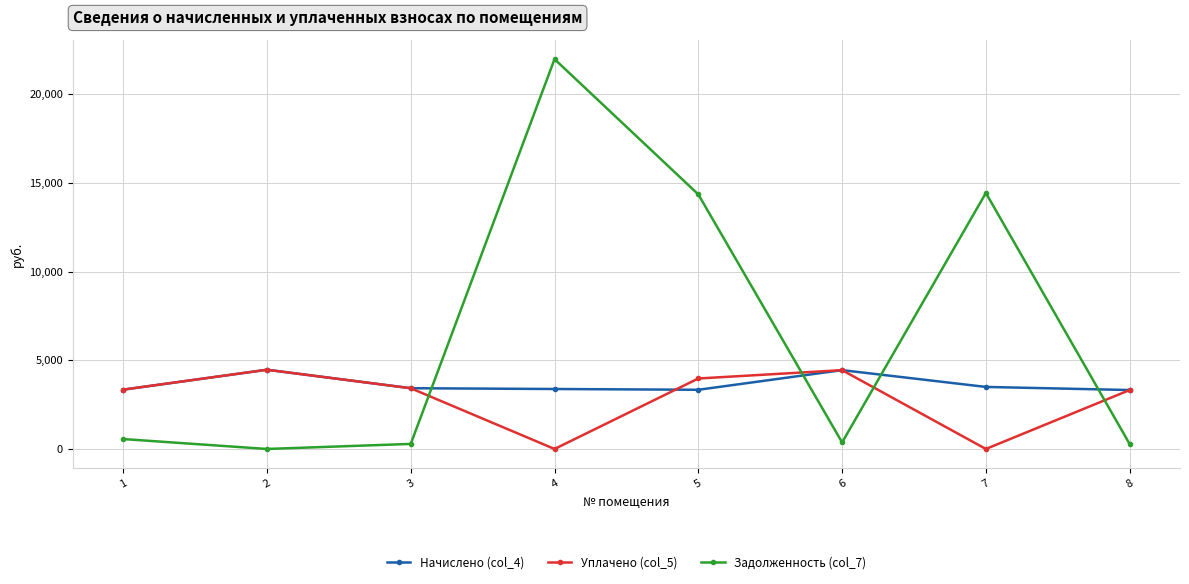

How many lines are shown in the chart?

3